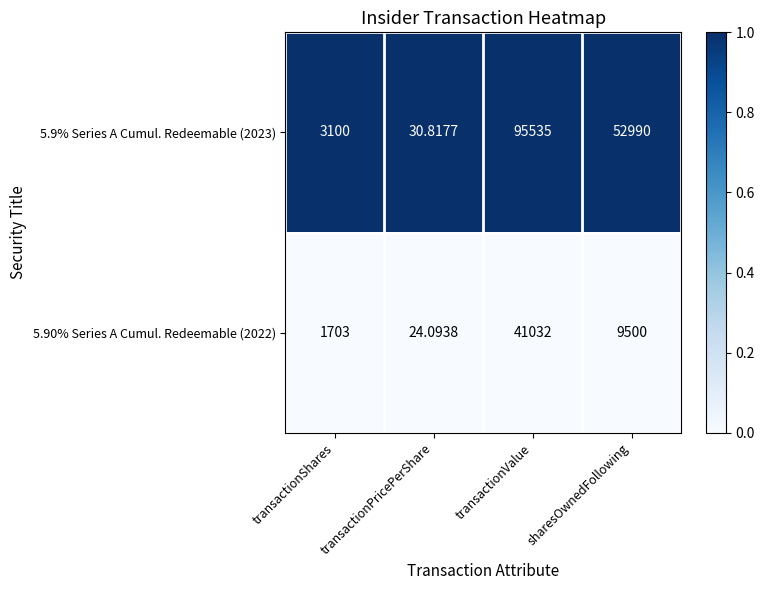

At which category is the sum across all series the highest?

transactionValue